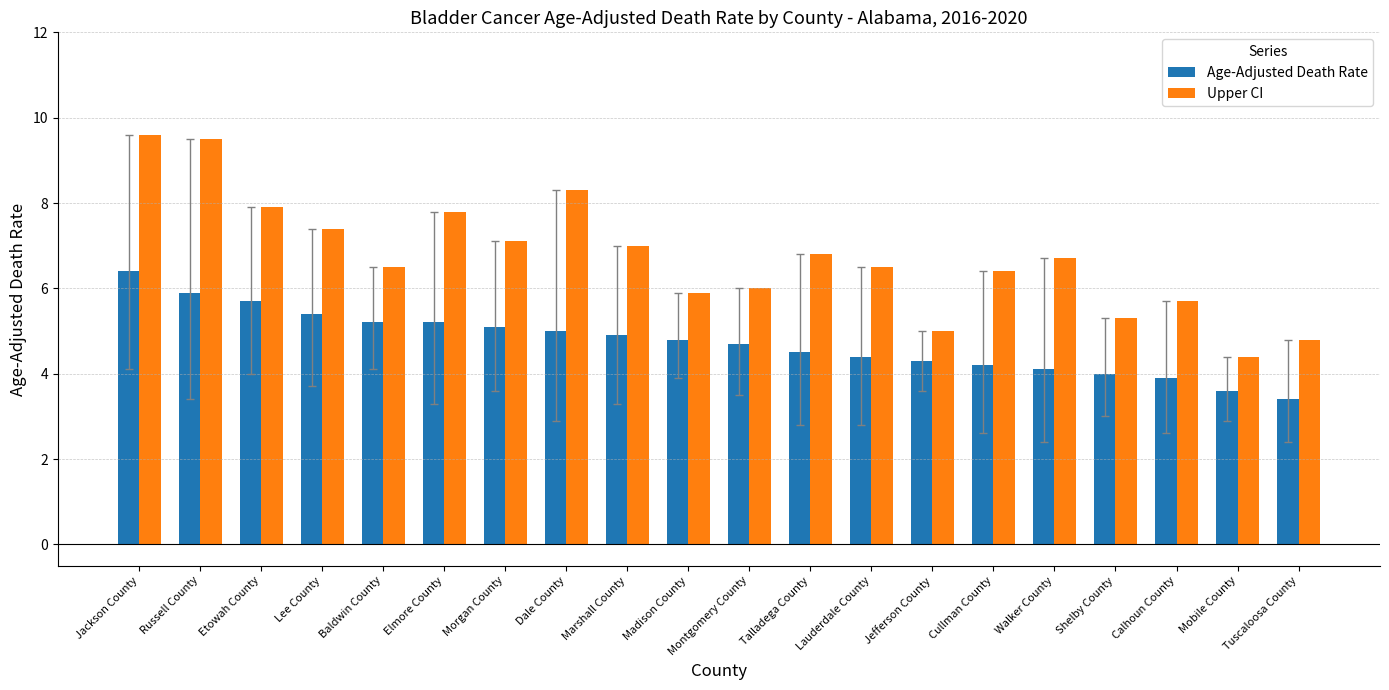

Are the bars horizontal?

No